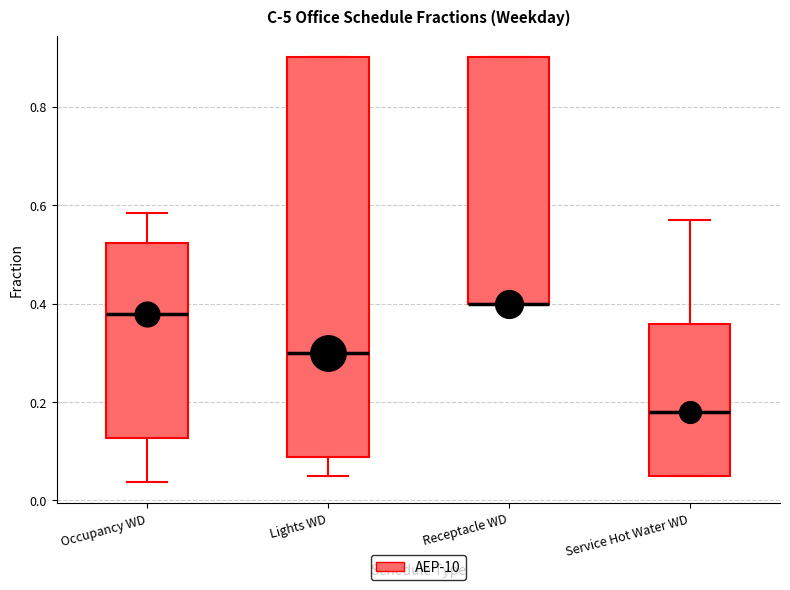

Reading left to right, read every box against the y-axis: the position of its median line, the range the box covers, and the ends of its whiskers. The values are not printed on the chart, so give them approximately, as read against the axis.

Occupancy WD: median 0.38, box 0.12 to 0.52, whiskers 0.04 to 0.58
Lights WD: median 0.30, box 0.08 to 0.90, whiskers 0.06 to 0.90
Receptacle WD: median 0.40 (drawn on the box's lower edge), box 0.40 to 0.90, whiskers 0.40 to 0.90
Service Hot Water WD: median 0.18, box 0.06 to 0.36, whiskers 0.06 to 0.58